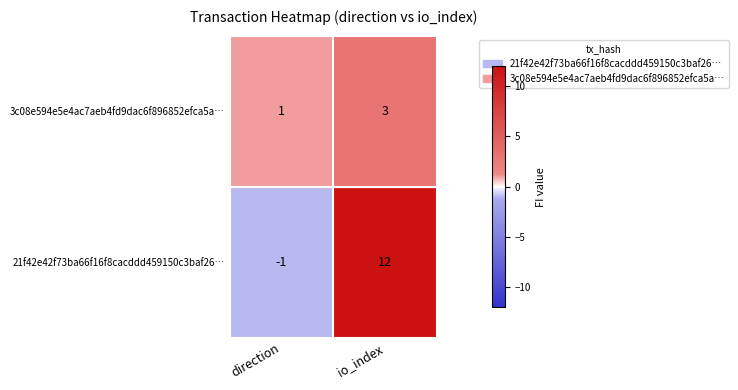

Reading left to right, transcribe all the data shown in this chart.

21f42e42f73ba66f16f8cacddd459150c3baf26: -1	12
3c08e594e5e4ac7aeb4fd9dac6f896852efca5a: 1	3